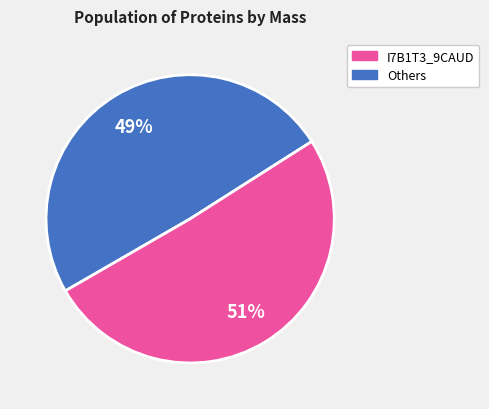

To the nearest percent, what is the average slice percentage?

50%